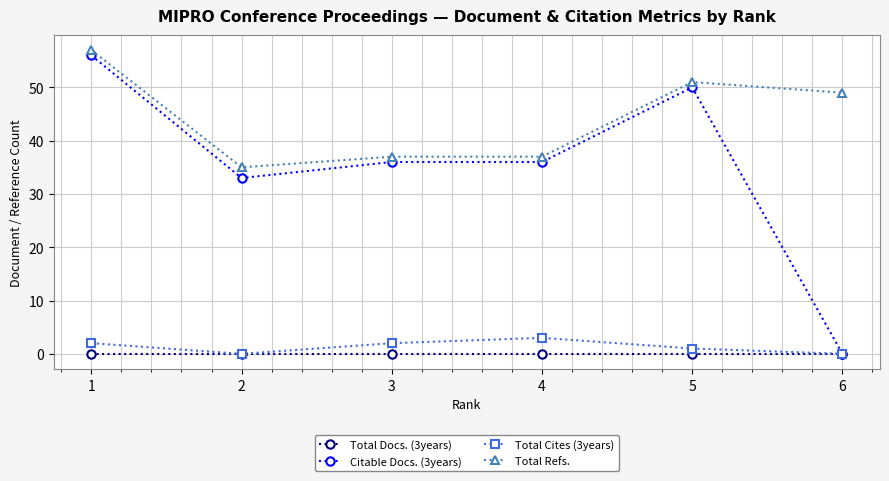

How many lines are shown in the chart?

4